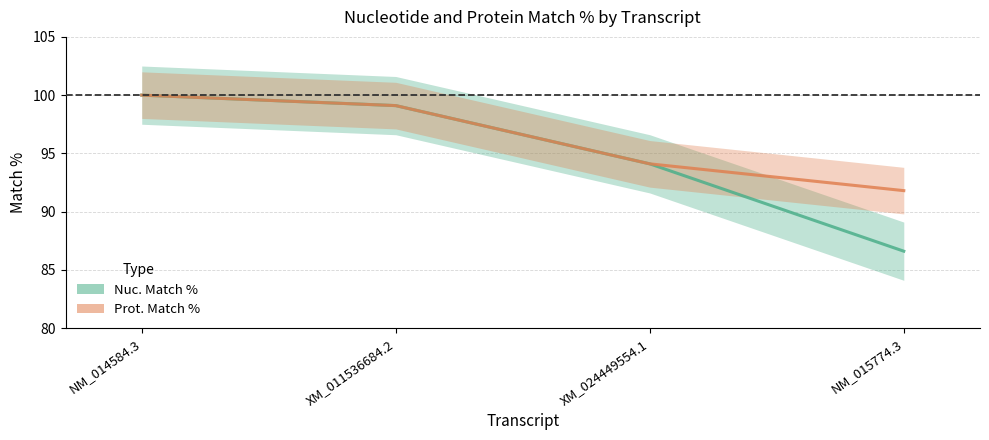

Rank the series by their maximum value, from lowest to highest.

Nuc. Match %, Prot. Match %